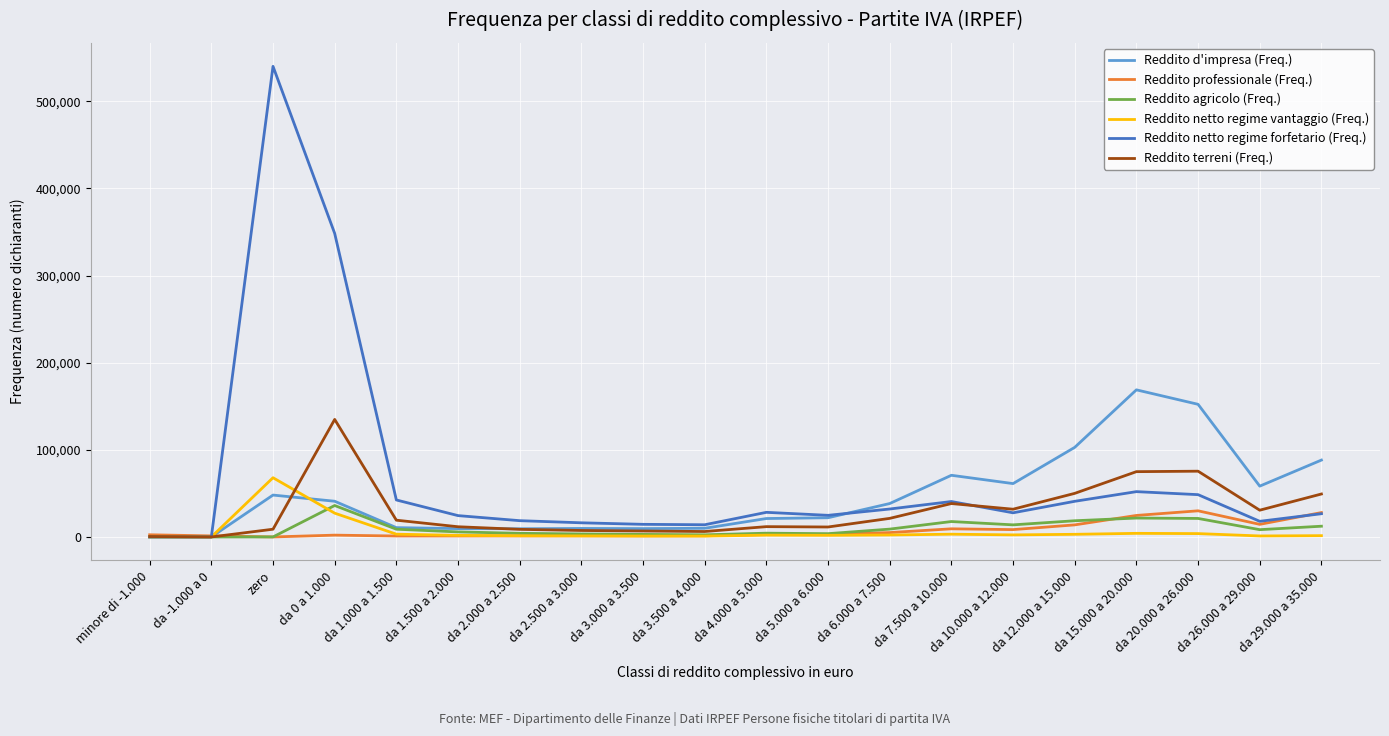

Which series has the widest spread of values?

Reddito netto regime forfetario (Freq.)